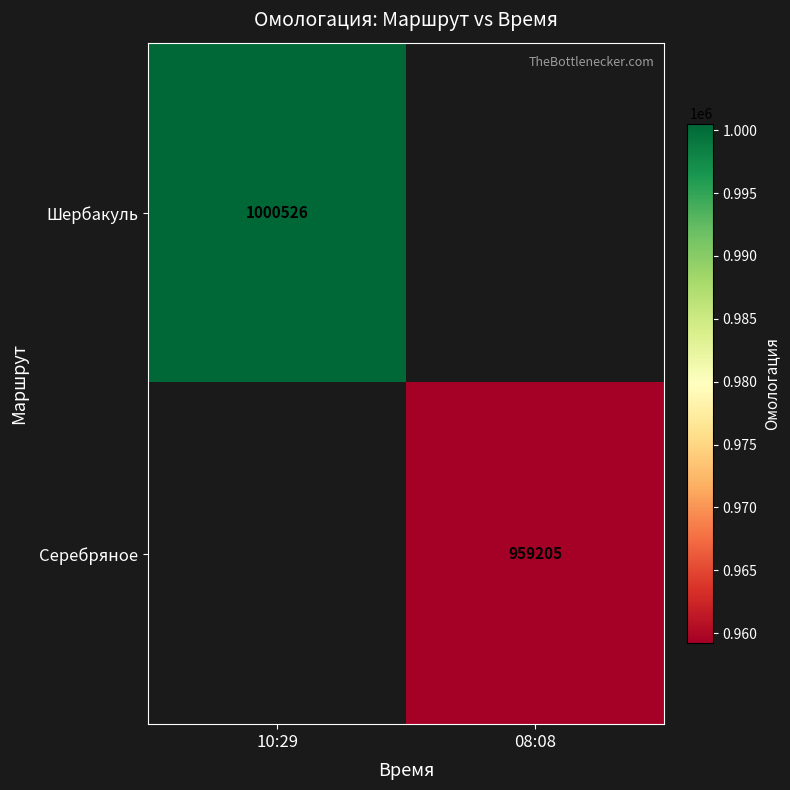

The value of Серебряное at 08:08 is 959205. True or false?

True